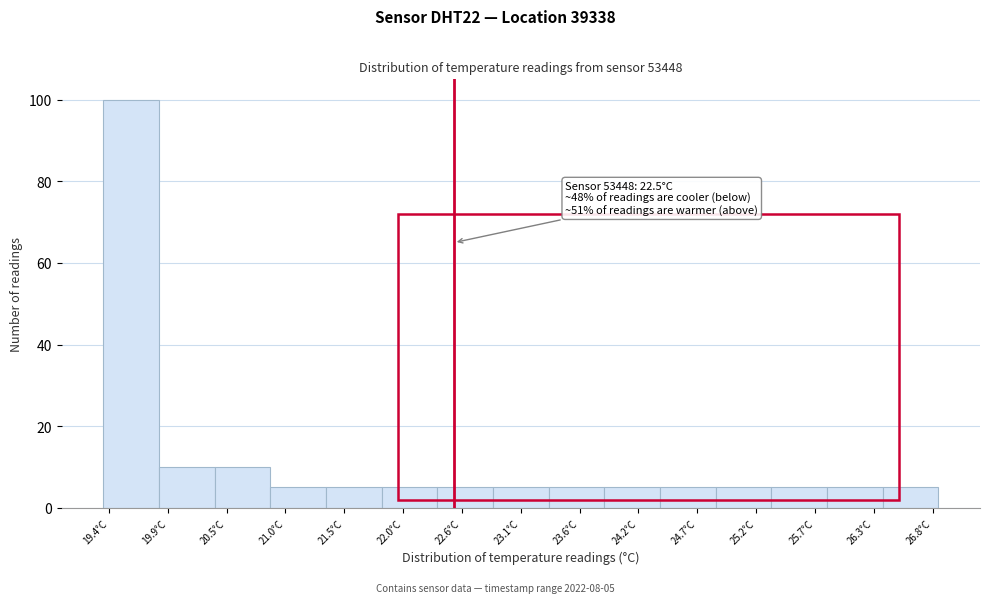

Over which range of the x-axis is the bar tallest?

19.35 to 19.85